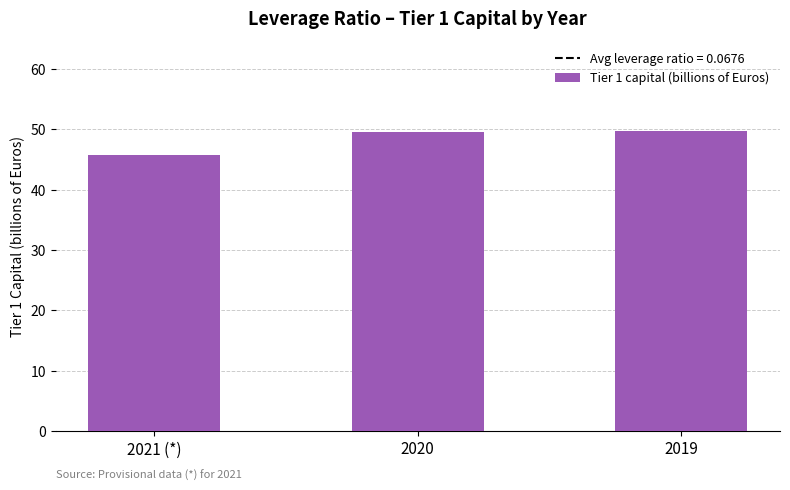

What is the greatest value displayed?

49.7